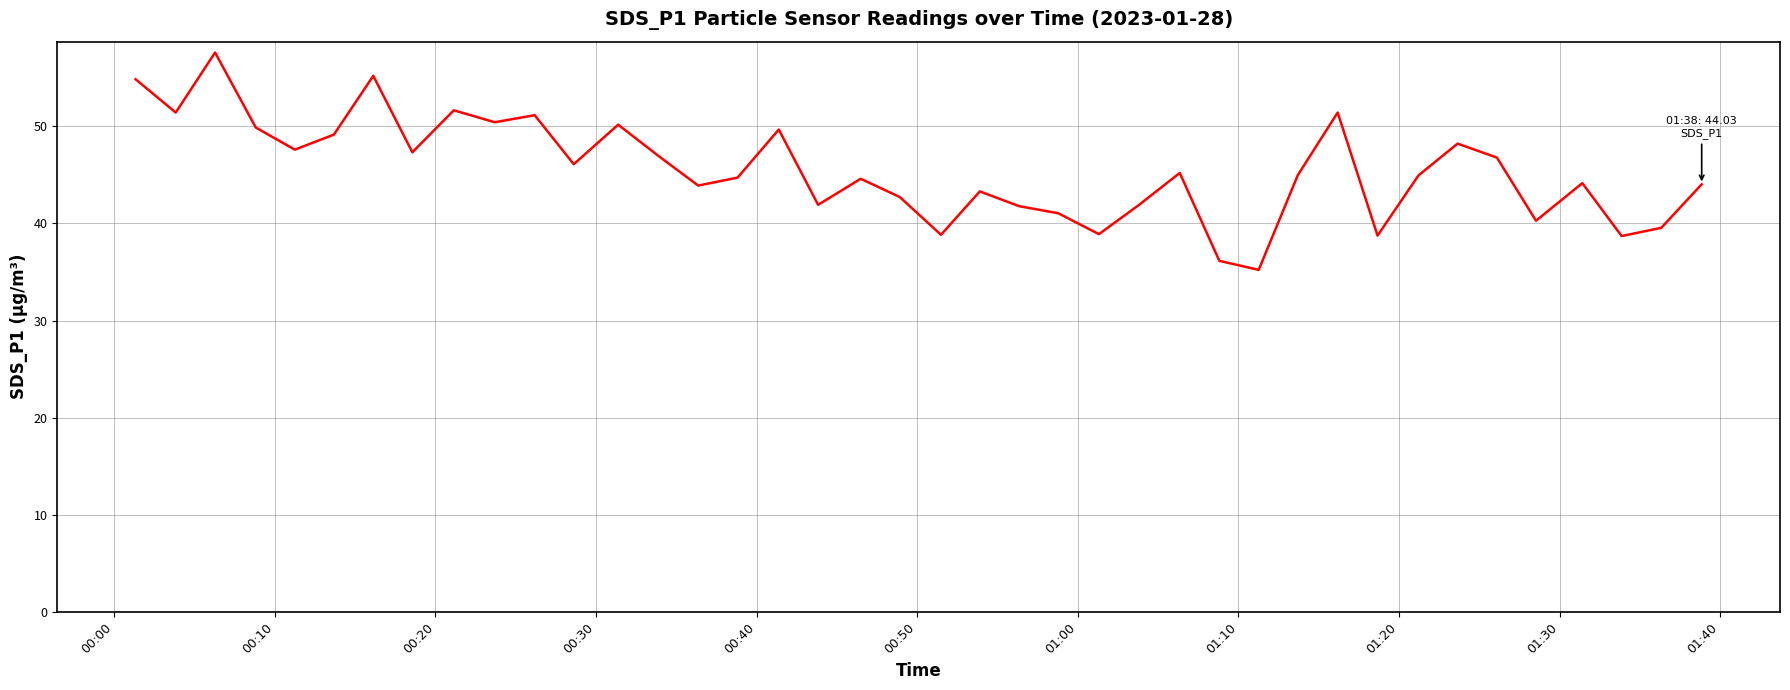

What is the greatest value displayed?

57.6